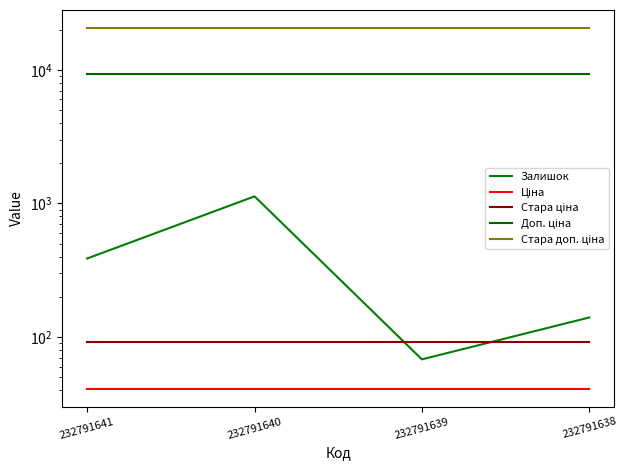

The Доп. ціна series shows 12492.0 at 232791638. True or false?

False